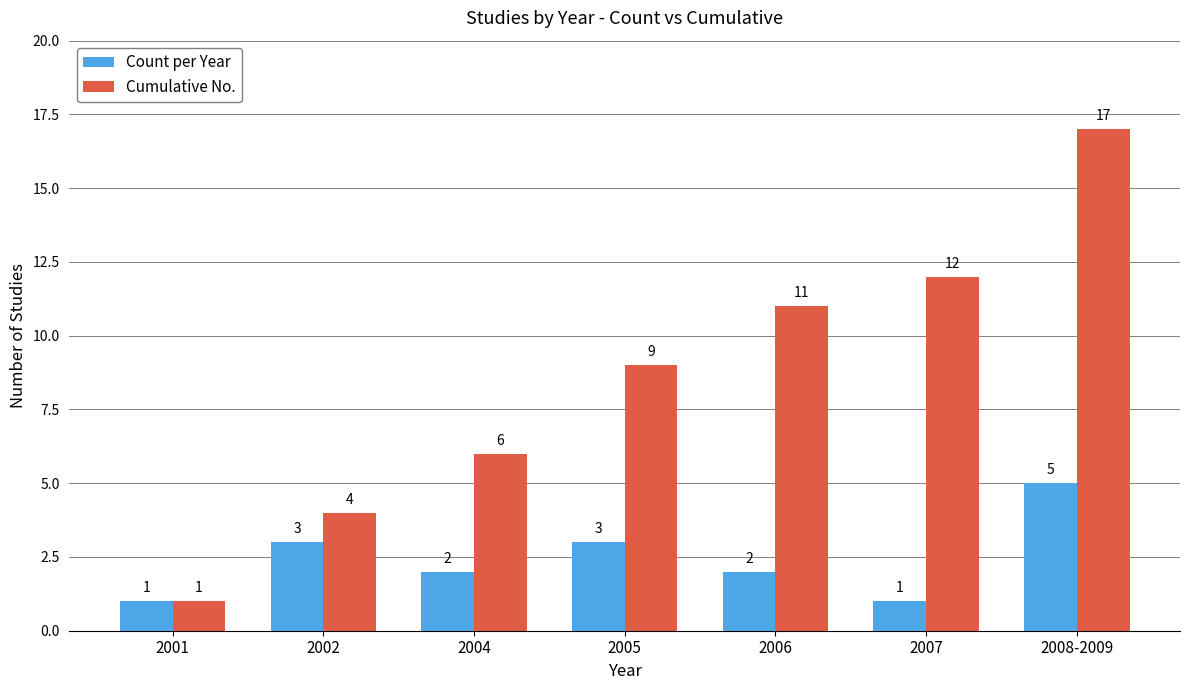

At which label does Count per Year first exceed 2?

2002